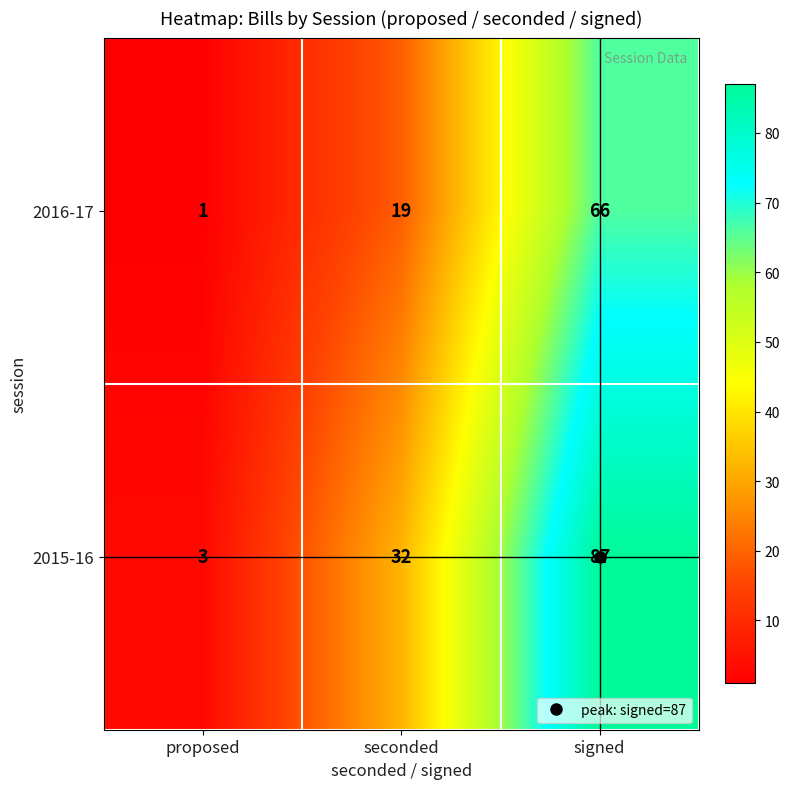

What is the approximate value of 2016-17 at seconded?

19